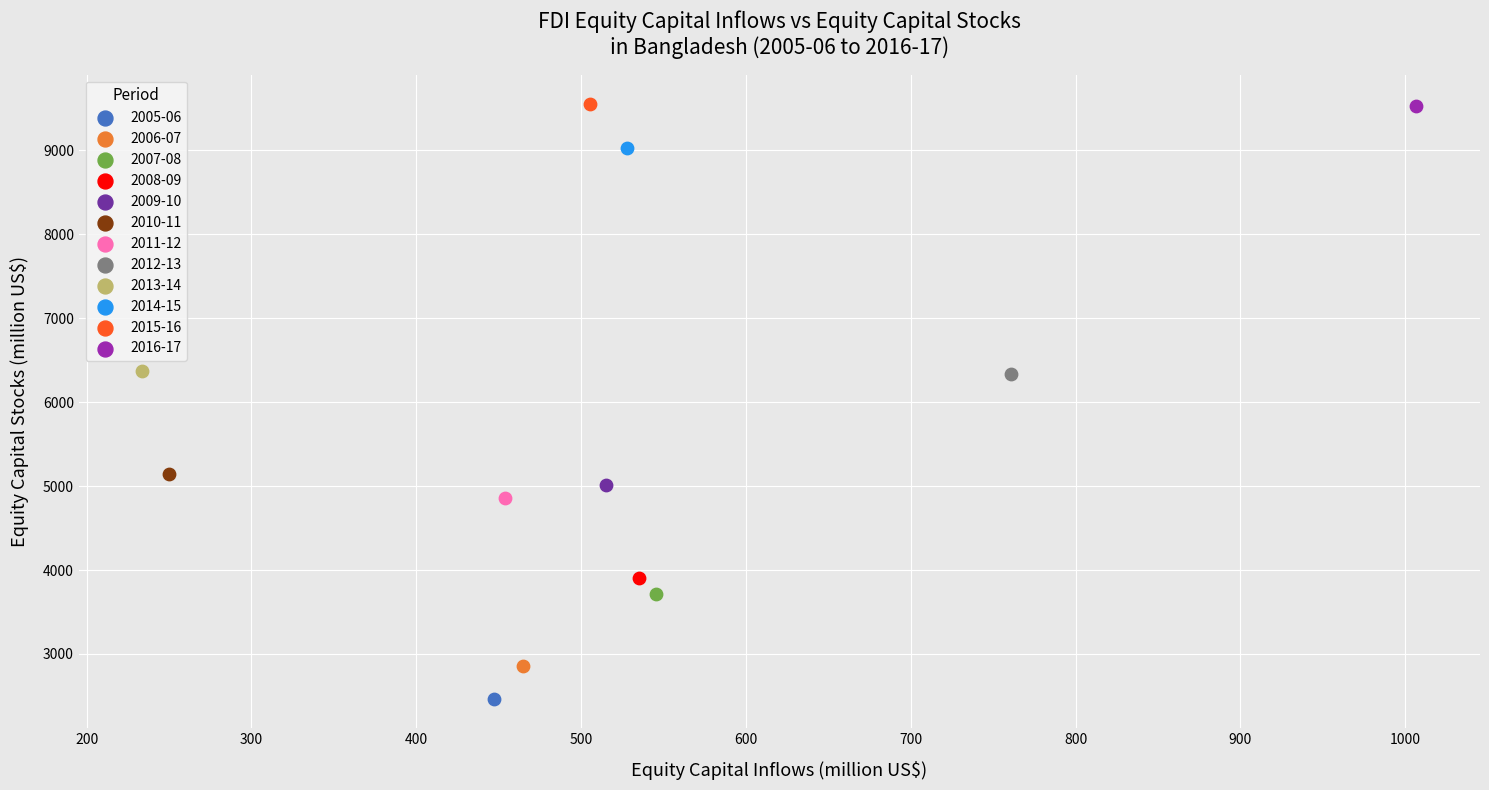

What are all the series names shown in the legend?

2005-06, 2006-07, 2007-08, 2008-09, 2009-10, 2010-11, 2011-12, 2012-13, 2013-14, 2014-15, 2015-16, 2016-17